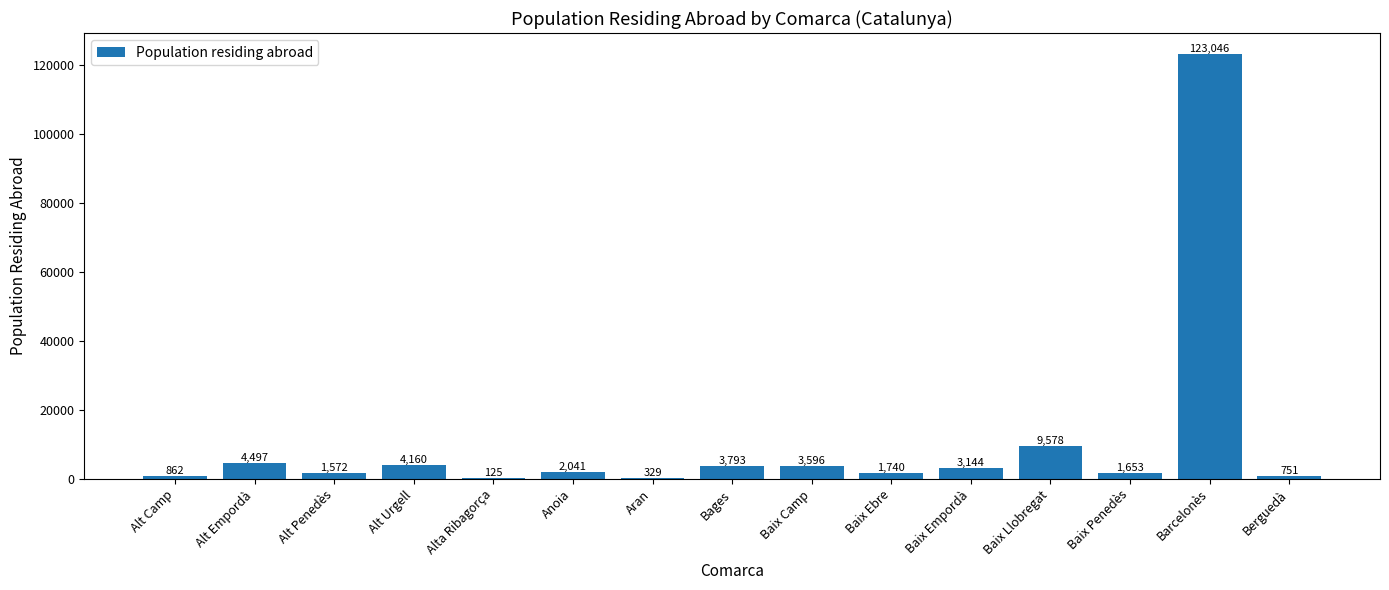

Is it true that the value at Baix Llobregat is 9578?

True